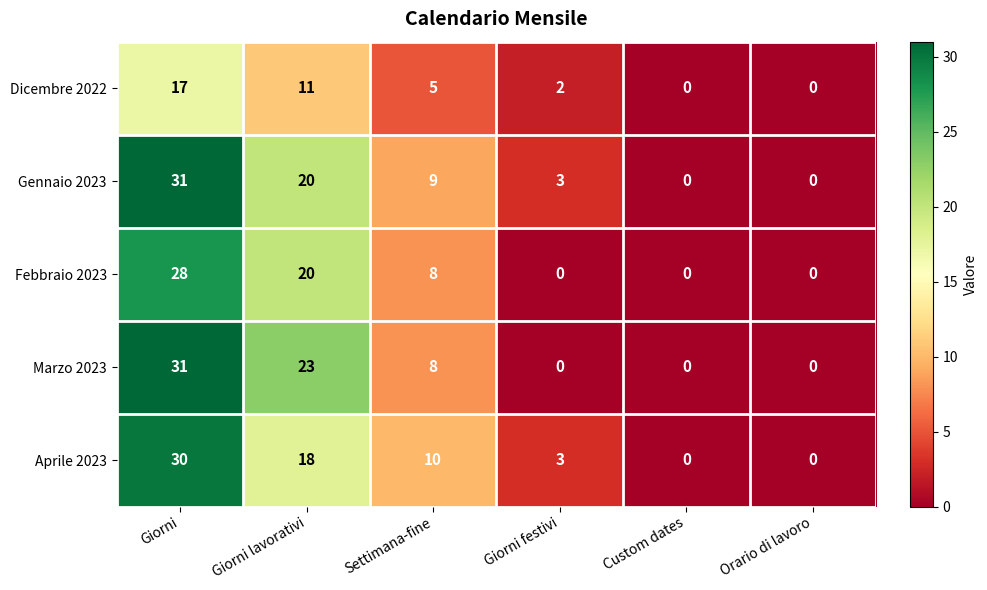

Count the Marzo 2023 values in the range 0 to 23.

5